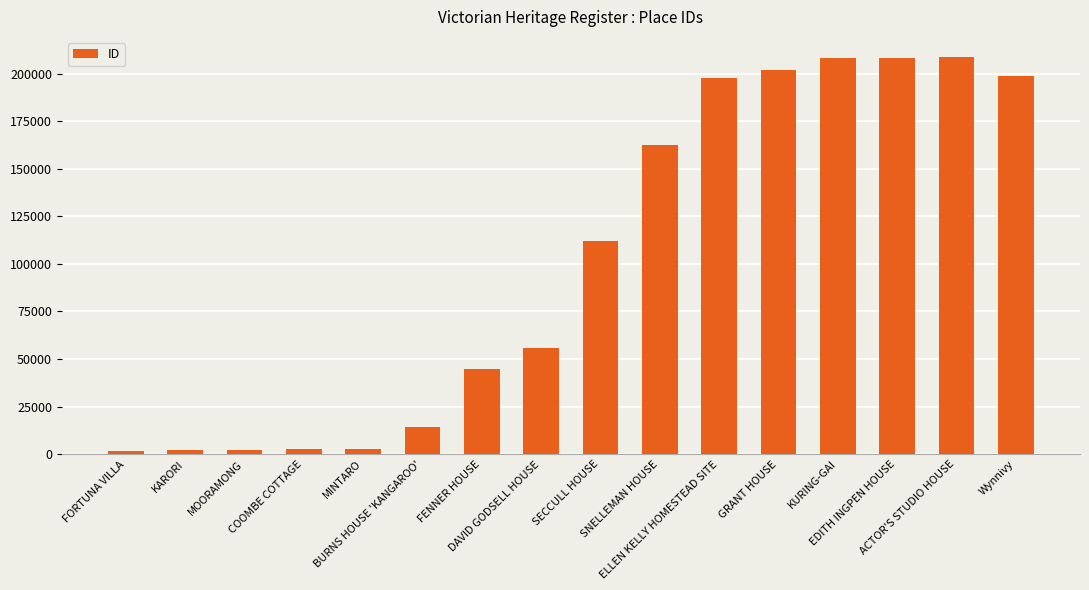

What is the average value?

101563